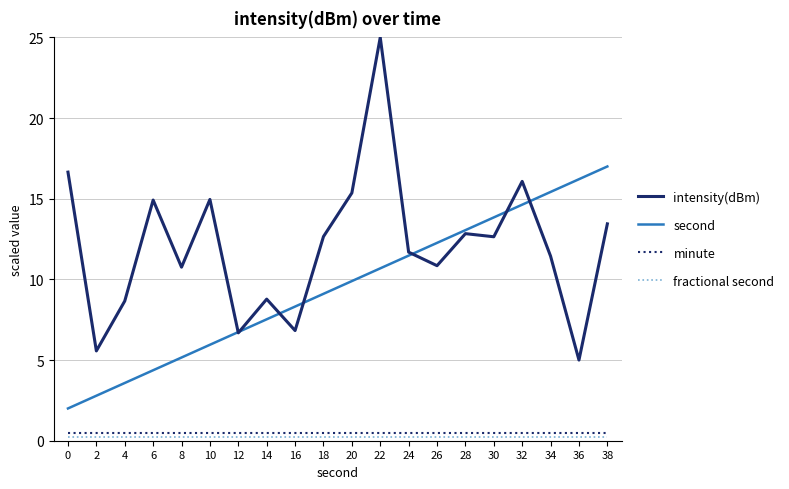

The value of intensity(dBm) at 10 is 9.8. True or false?

False